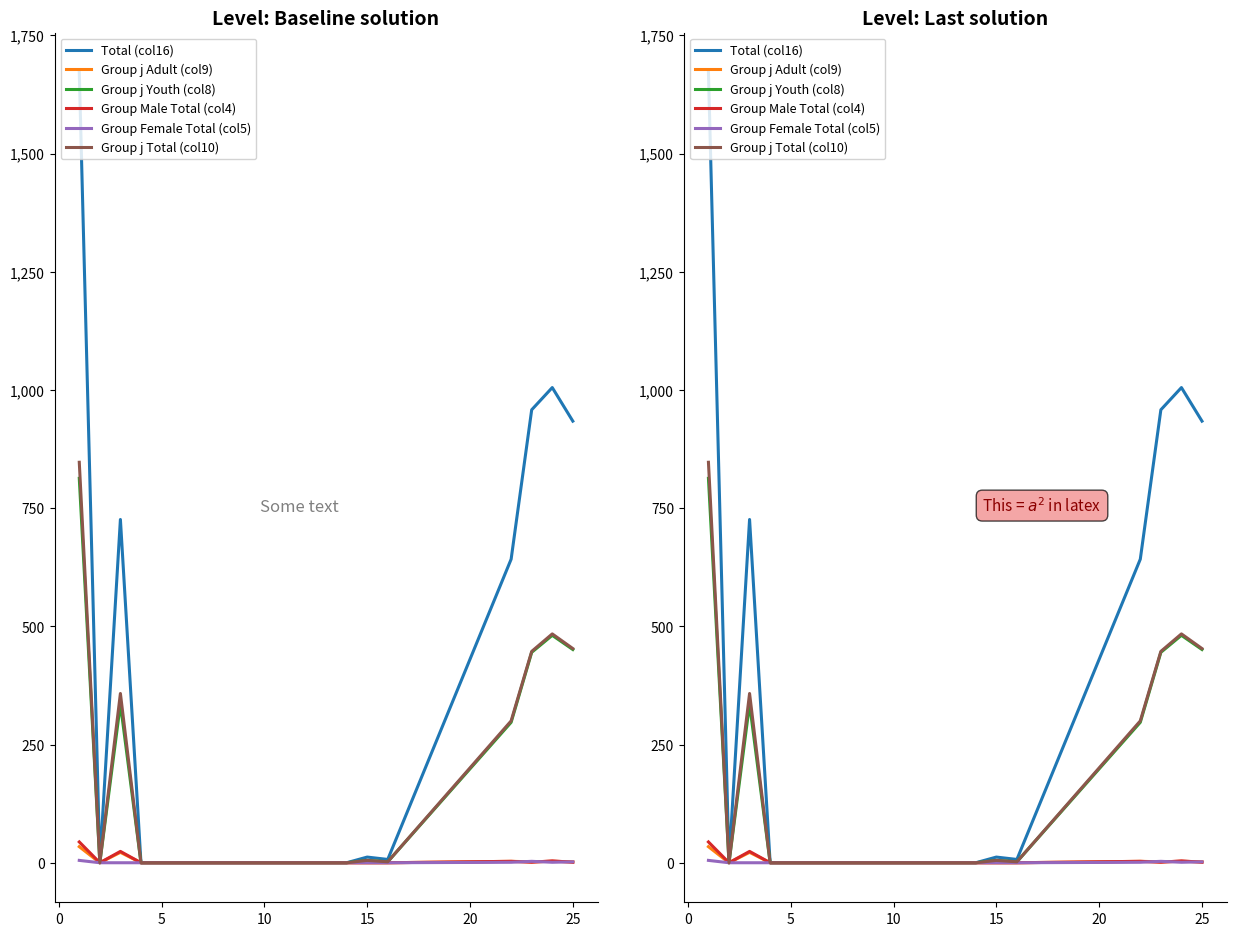

The value of Group j Total (col10) at 5 is -360. True or false?

False